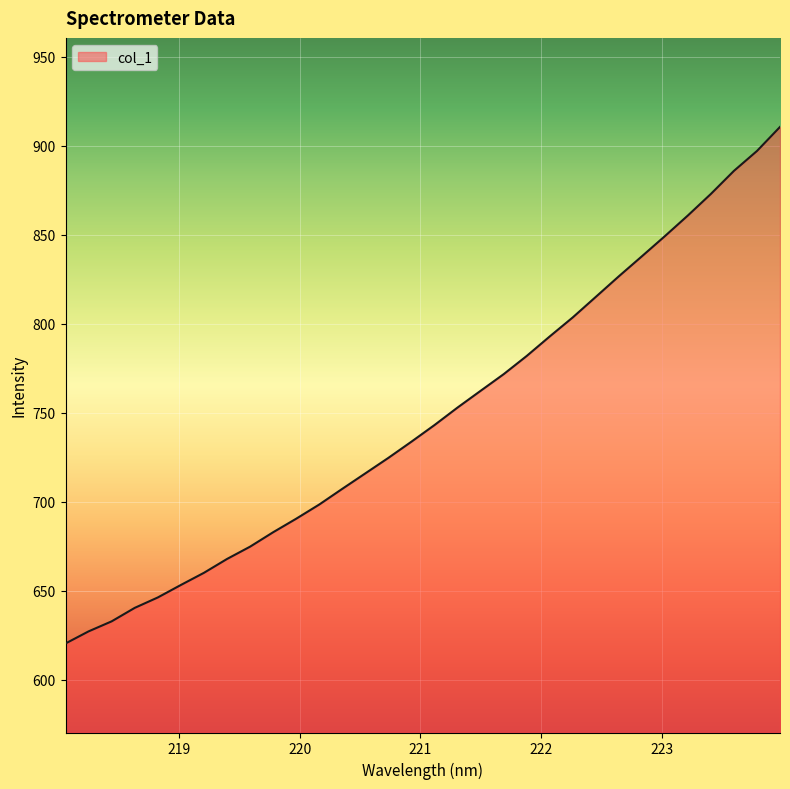

Does the chart have visible grid lines?

Yes